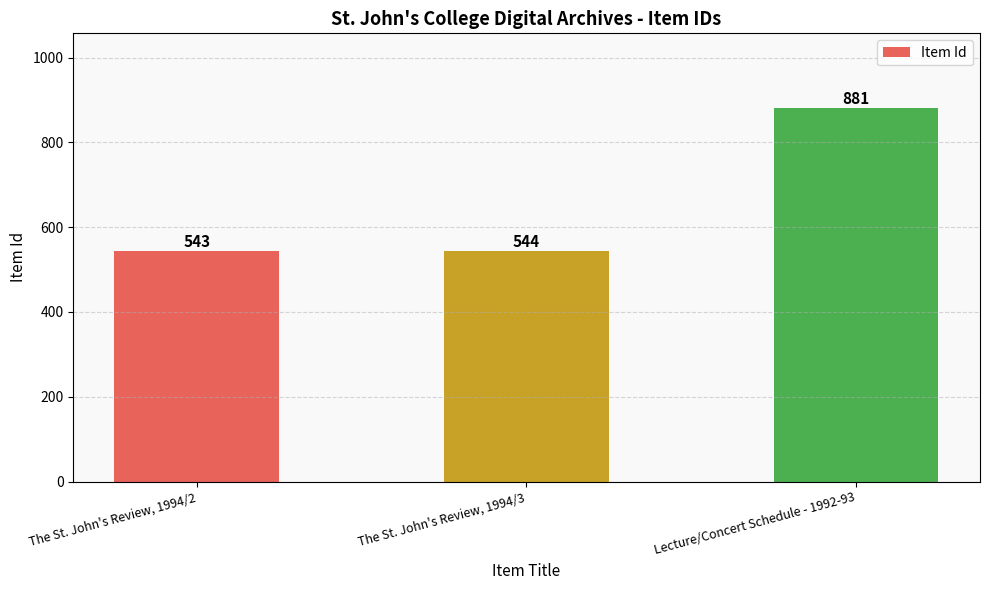

Count the number of categories in the chart.

3